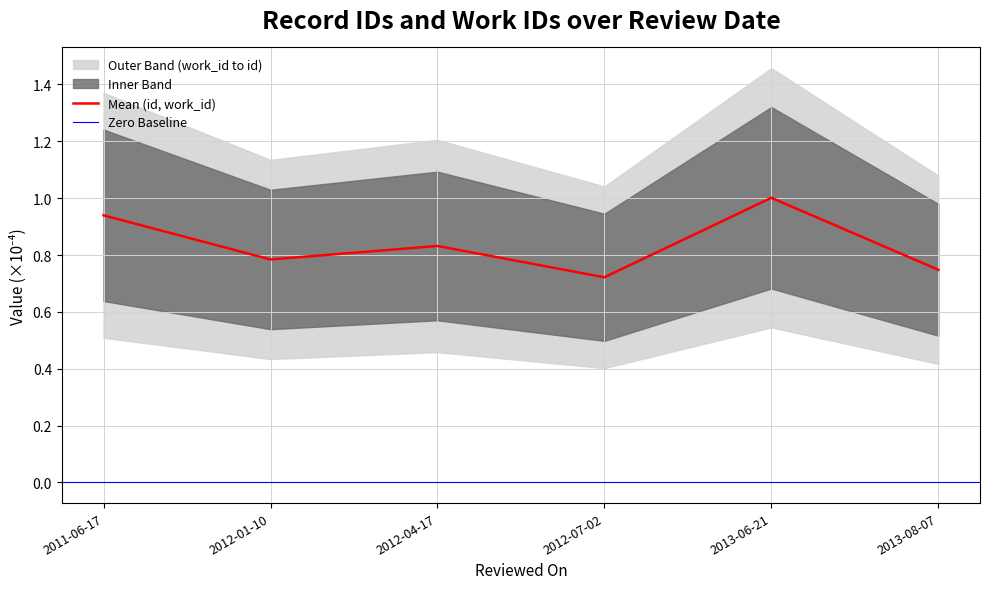

Count the number of categories in the chart.

6